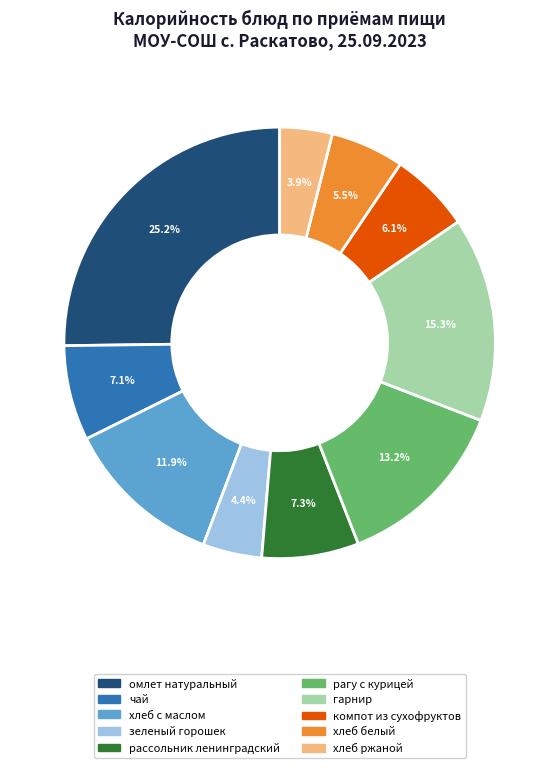

What is the total percentage of зеленый горошек and омлет натуральный?

29.6%